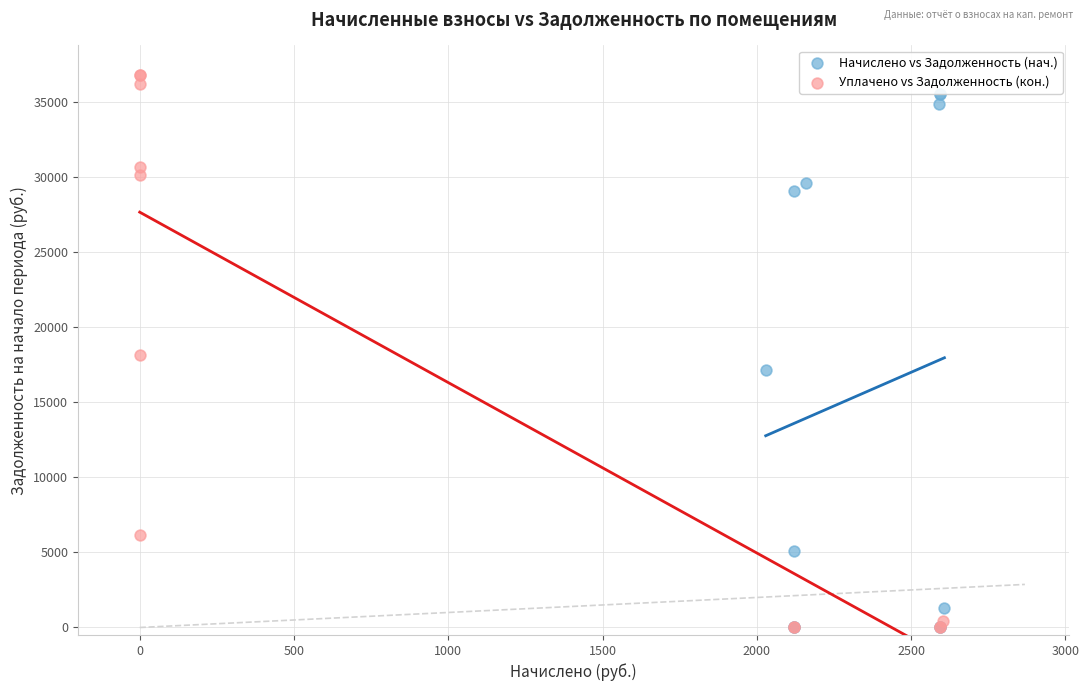

Which series has the widest spread of Y values?

Уплачено vs Задолженность (кон.)